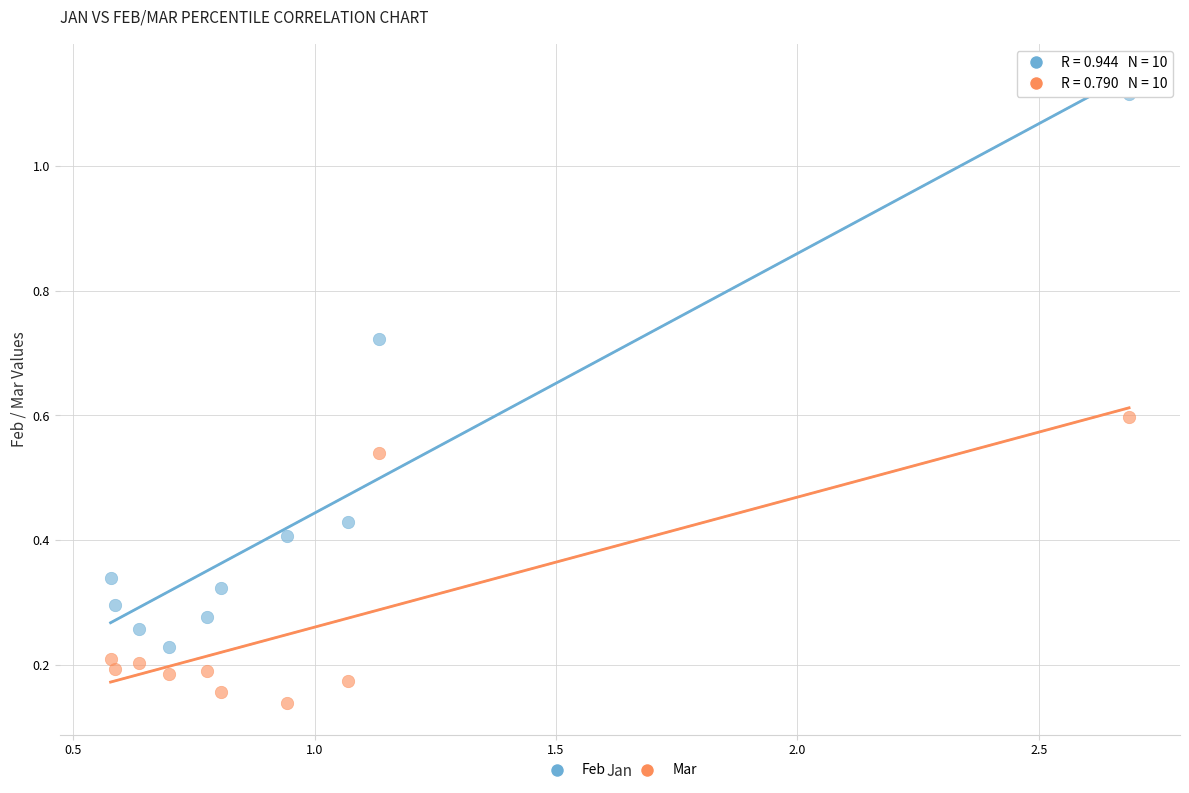

Which series contains the highest Y value?

Feb